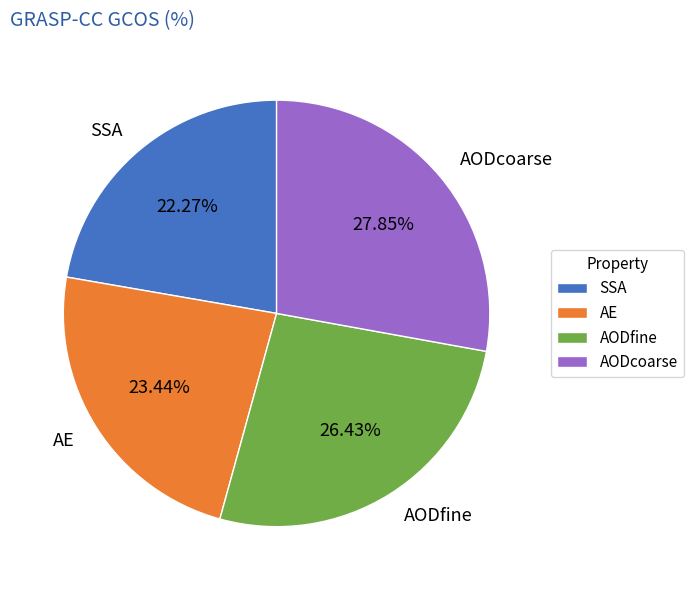

What portion of the pie excludes AODfine?

73.6%